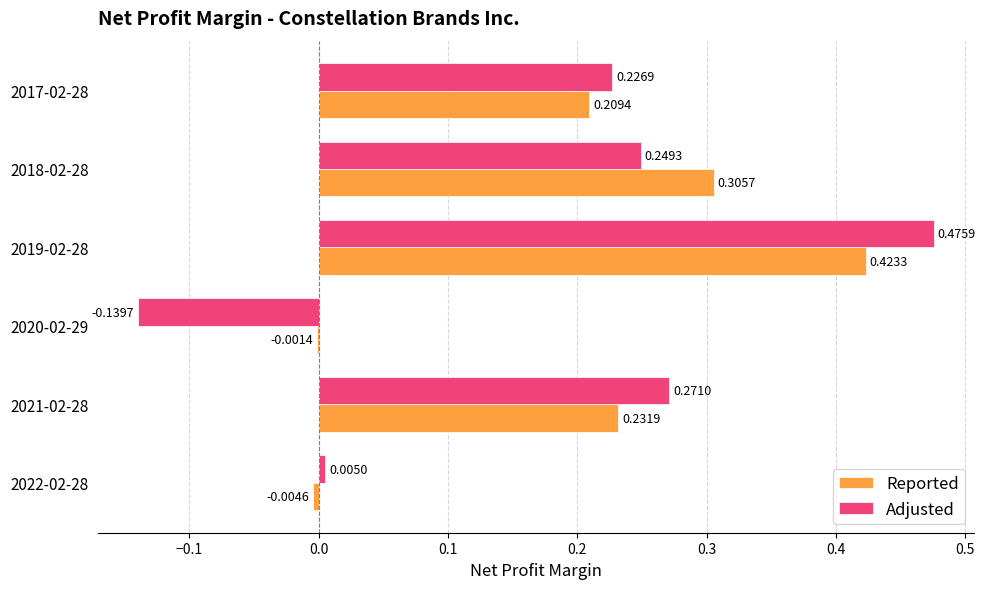

Between 2021-02-28 and 2017-02-28, which series saw the biggest shift?

Adjusted